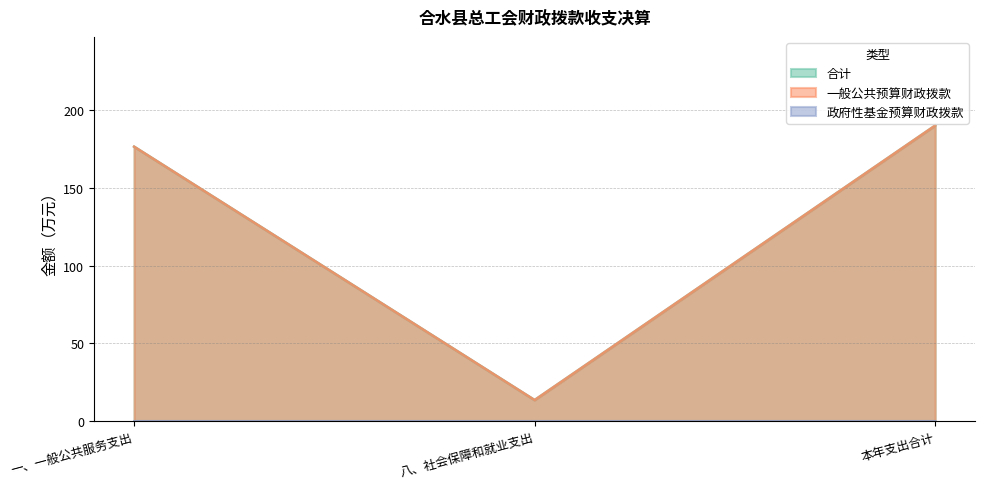

Which series has the widest spread of values?

合计